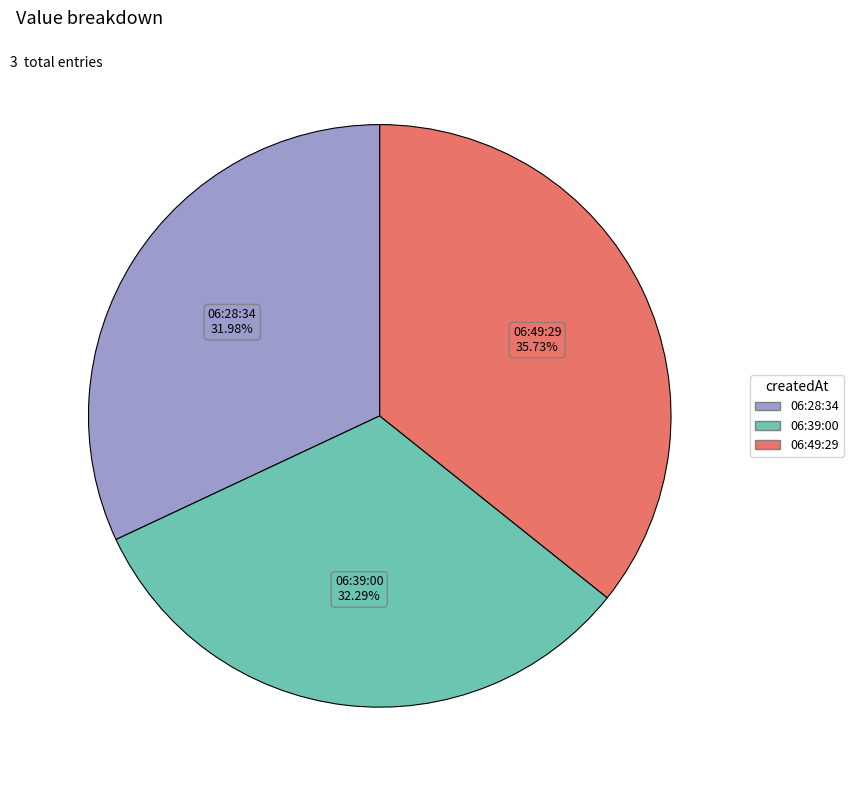

Is there a majority slice in this chart?

No